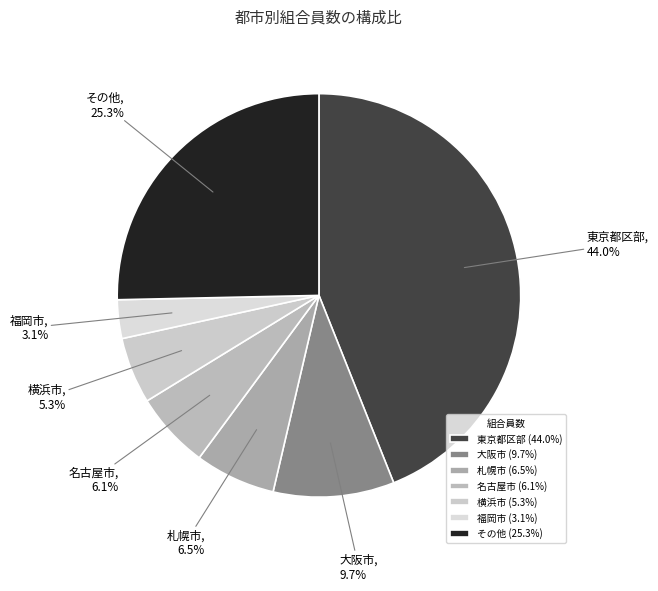

Which slice is the largest?

東京都区部 (44.0%)